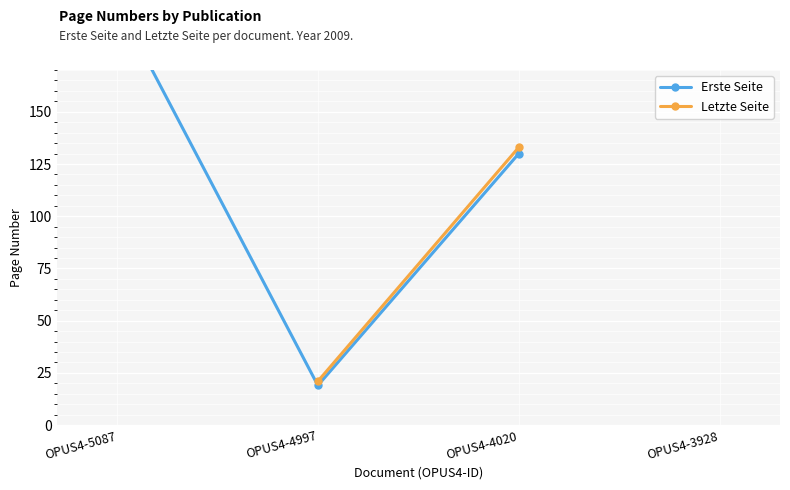

True or false: Erste Seite has more than 0 interior local peaks.

False